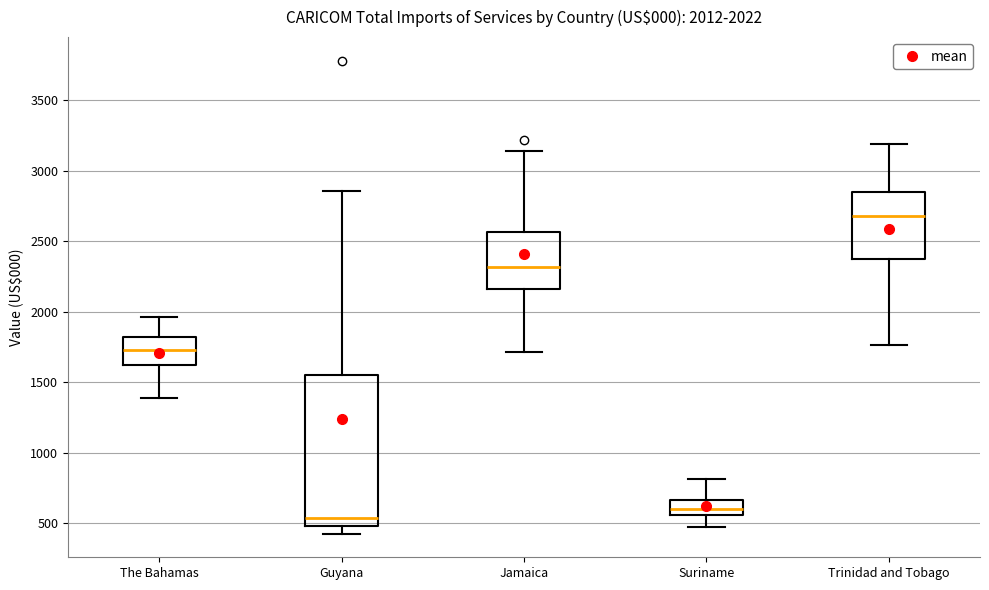

Which box is the tallest, from its lower edge to its upper edge?

Guyana